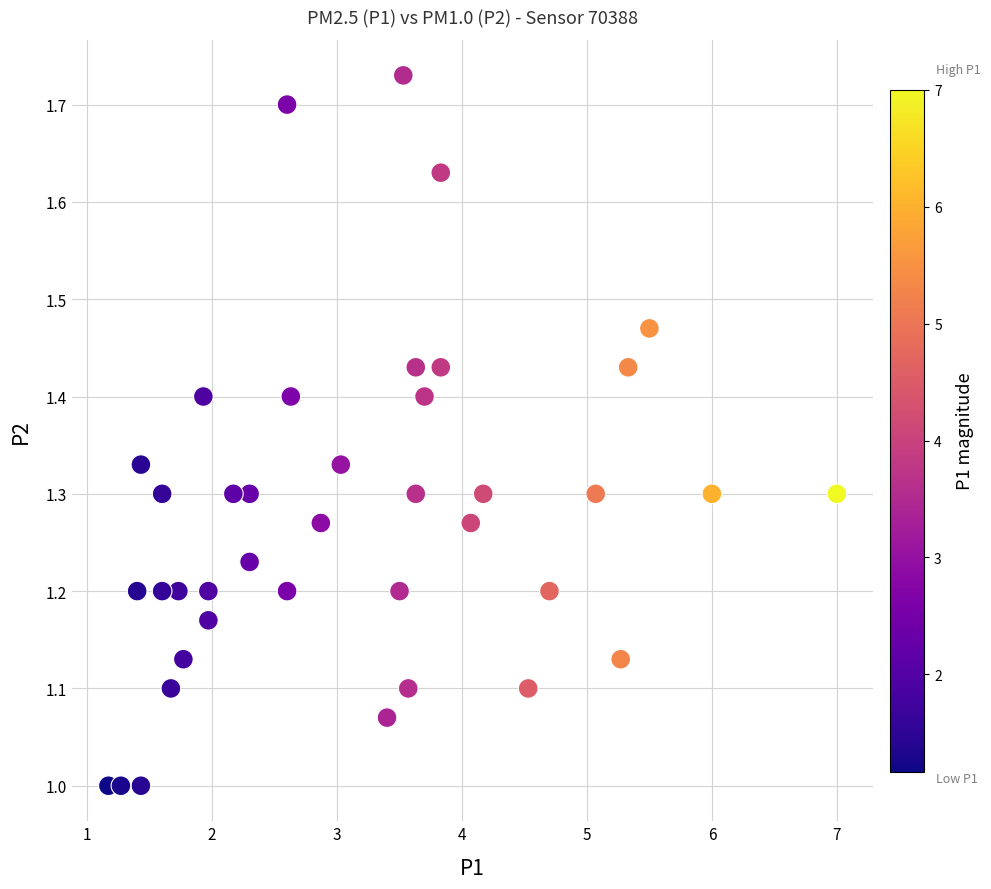

What is the range of Y values (max minus min)?

0.7